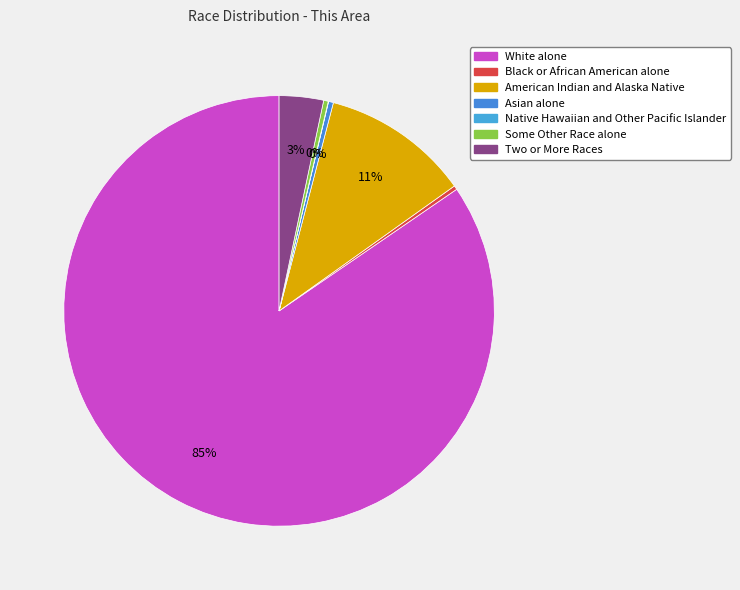

Which slice is the smallest?

Native Hawaiian and Other Pacific Islander